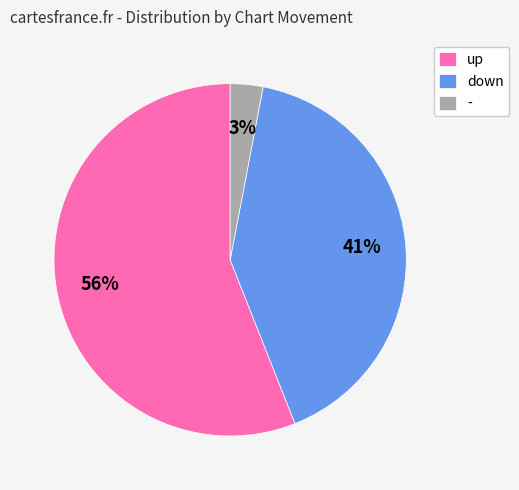

How many slices are in this pie chart?

3